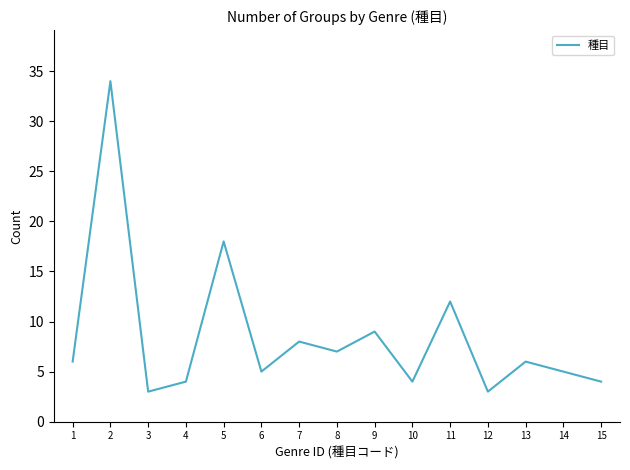

What is the difference between the maximum and minimum values?

31